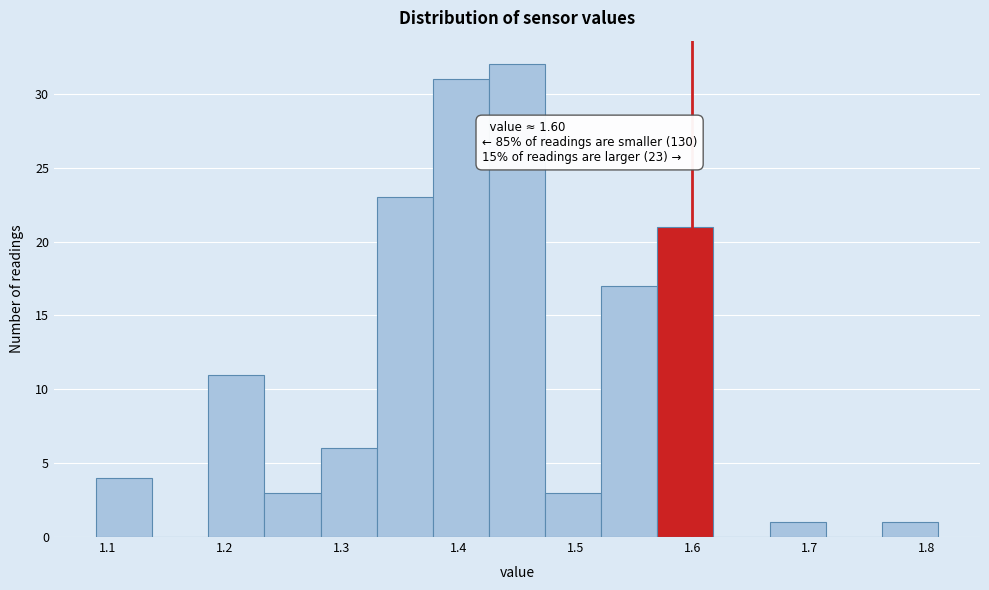

Which range on the x-axis has the tallest bar?

1.426 to 1.474